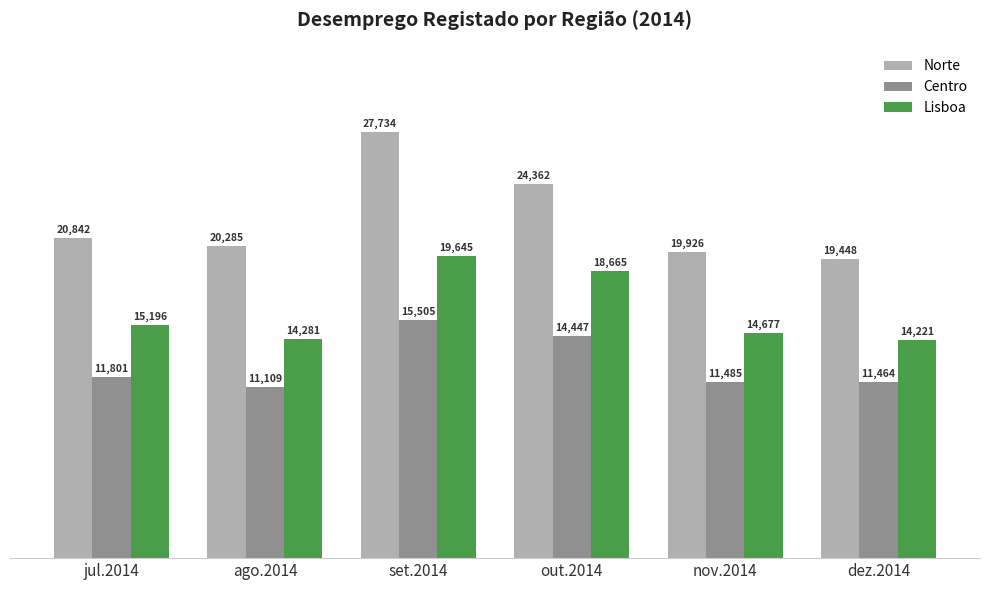

What is the label of the 2nd bar from the left?

ago.2014